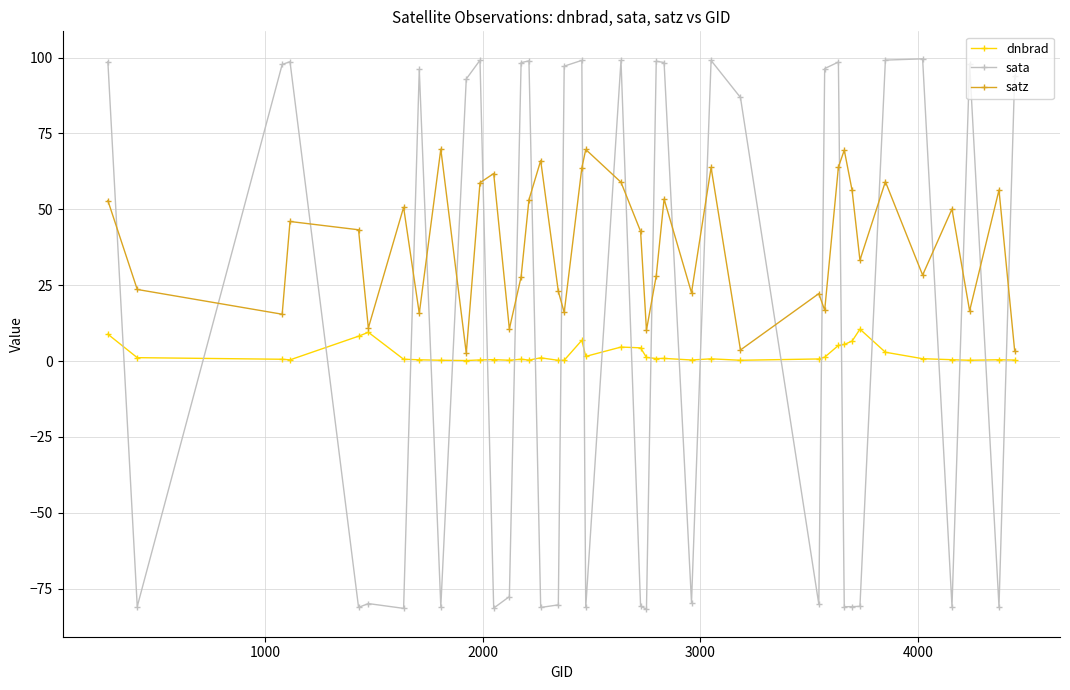

Which series ends up on top after the final intersection of dnbrad and sata?

sata